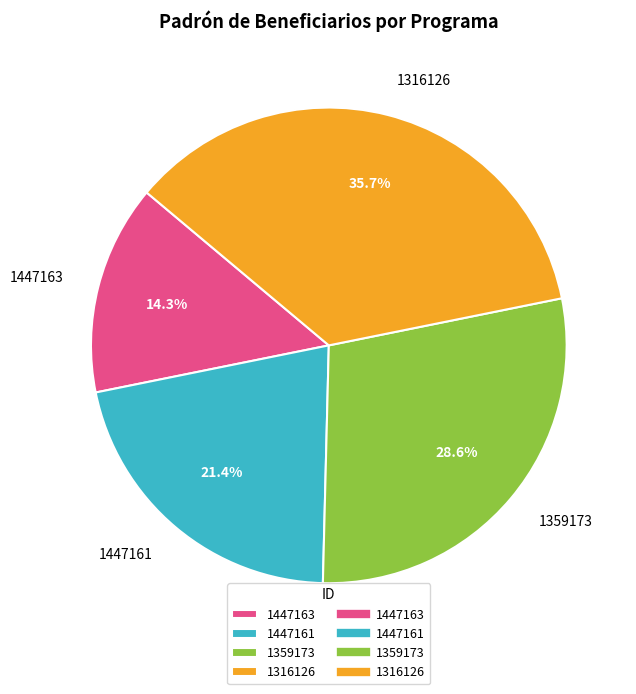

Between 1447163 and 1447161, which is larger?

1447161